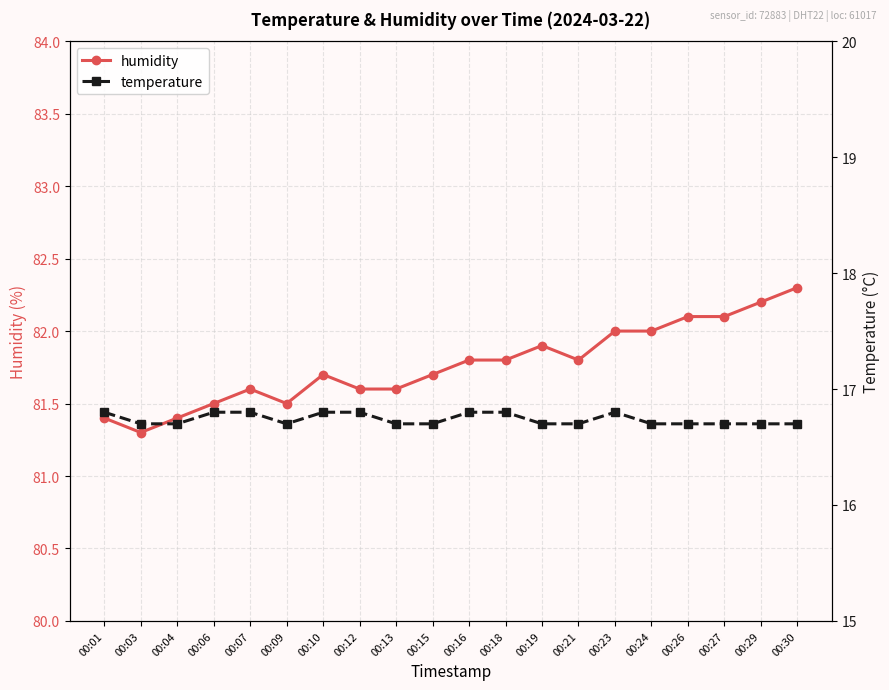

What is the difference between the highest and lowest values at 00:13?

64.9